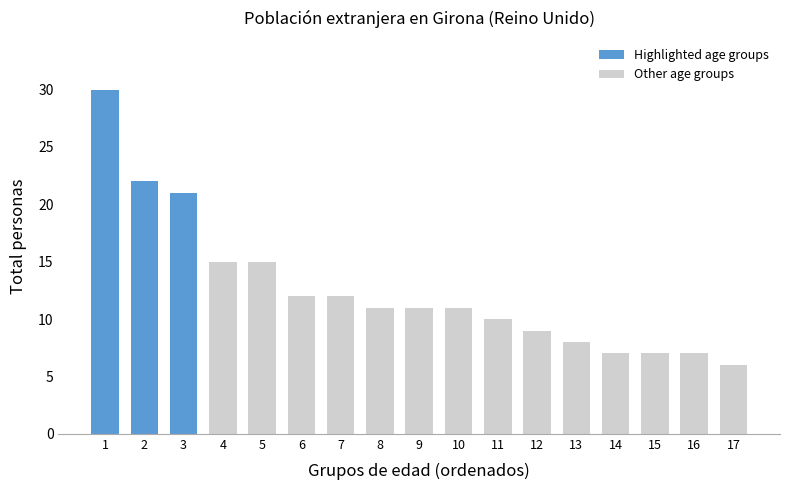

List the labels in order of Highlighted age groups value, largest first.

1, 2, 3